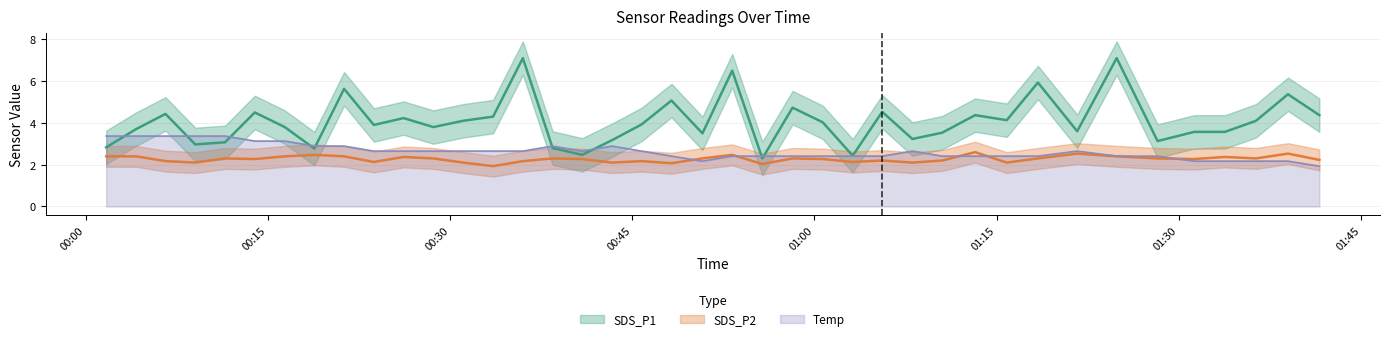

At which category does the chart reach its minimum across all series?

2021/07/12 00:33:33